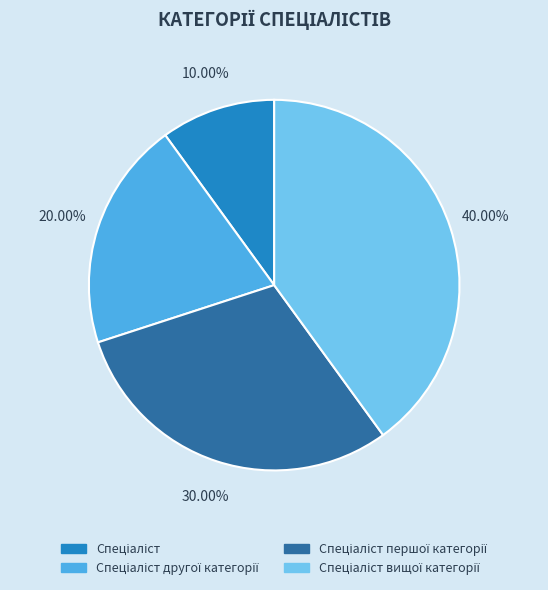

How many segments does this pie chart have?

4